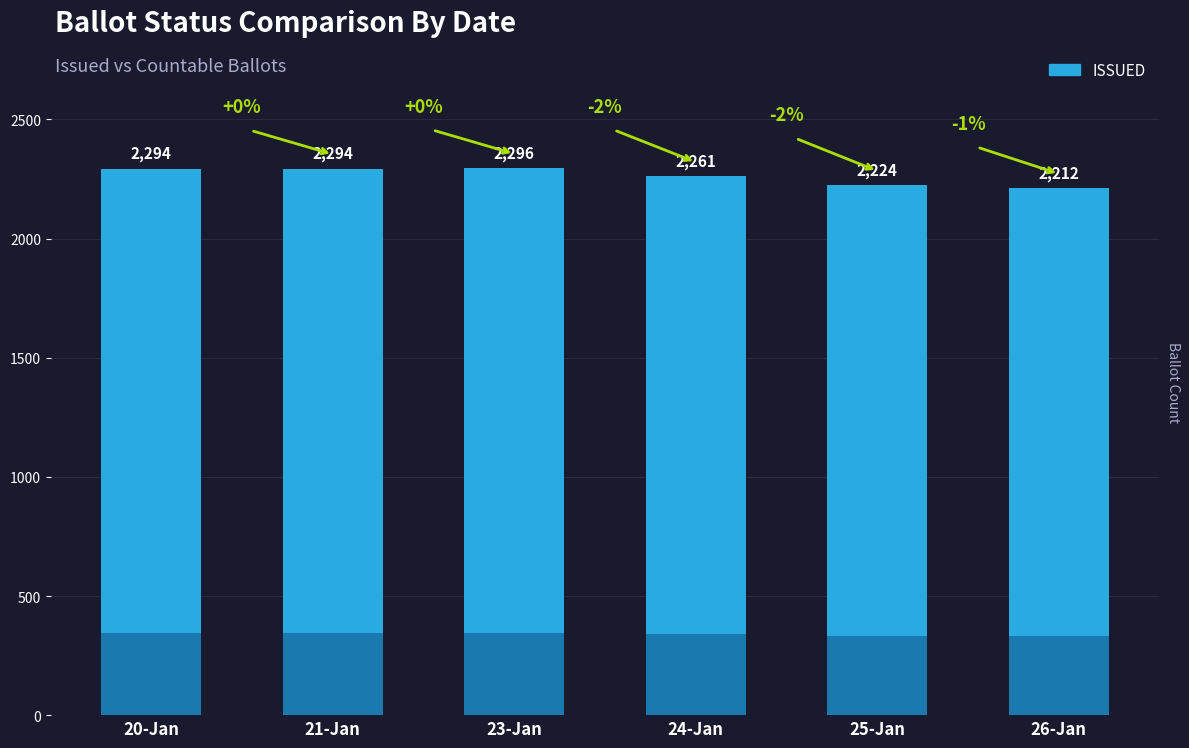

What is the value of the 3rd bar from the left?

2296